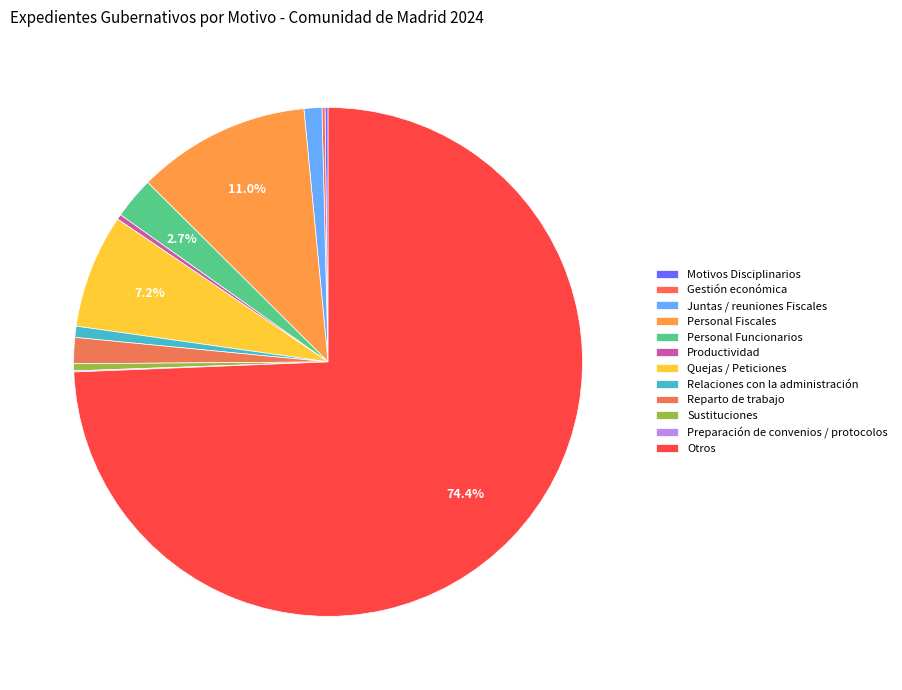

The Quejas / Peticiones slice represents 7% of the pie. True or false?

True